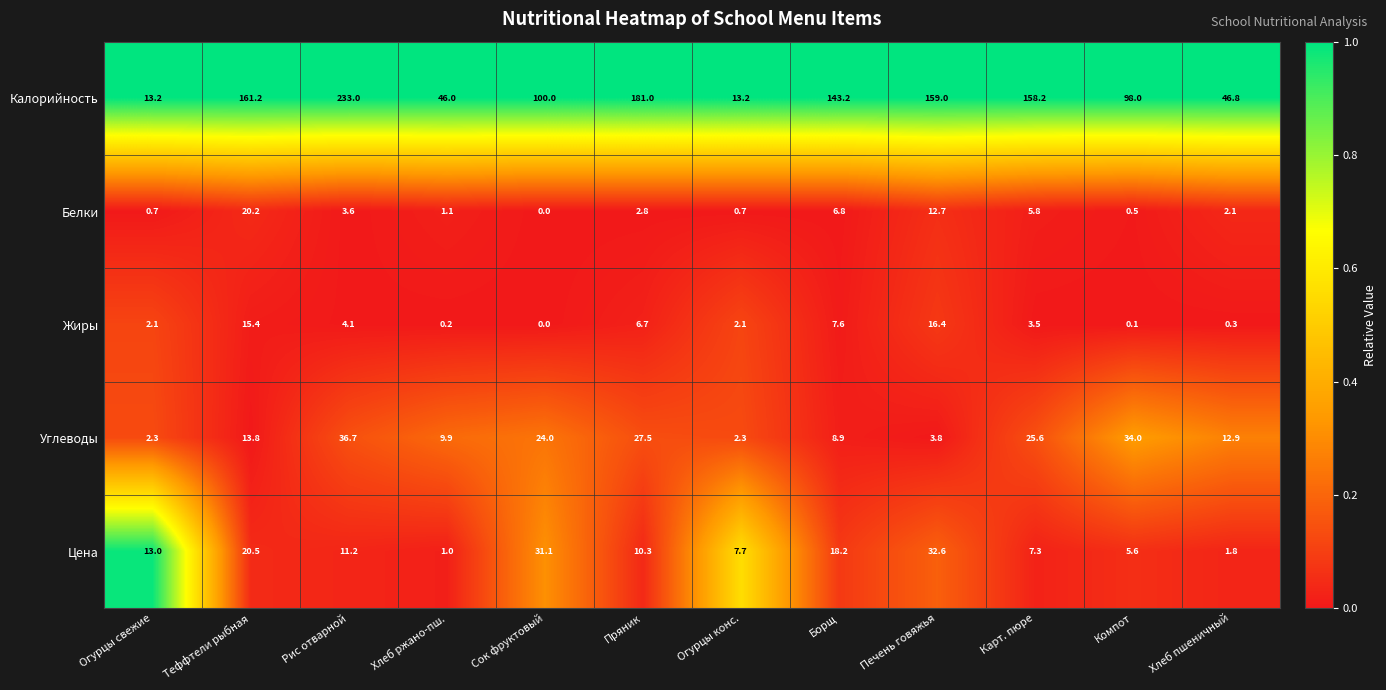

What is the total value across all series at Огурцы конс.?

26.0